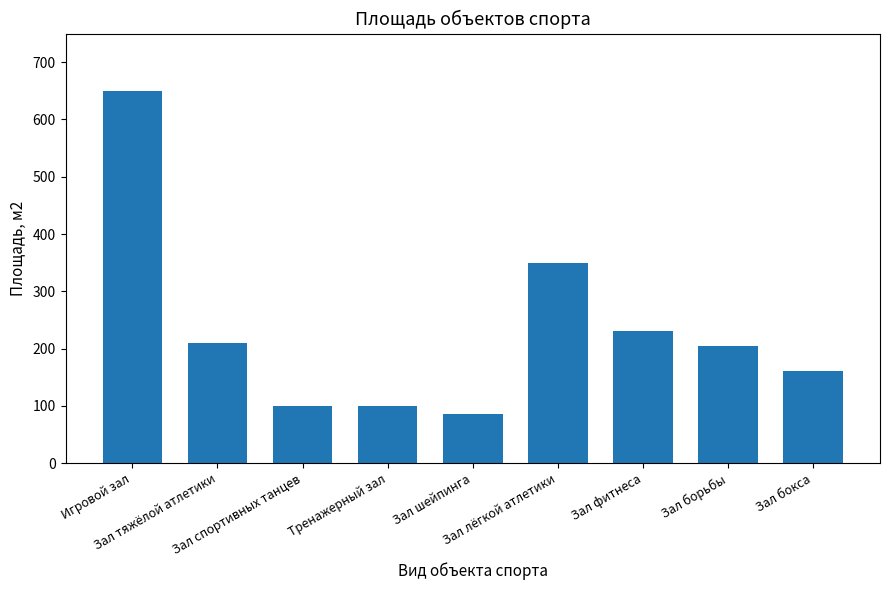

What is the maximum value shown in the chart?

650